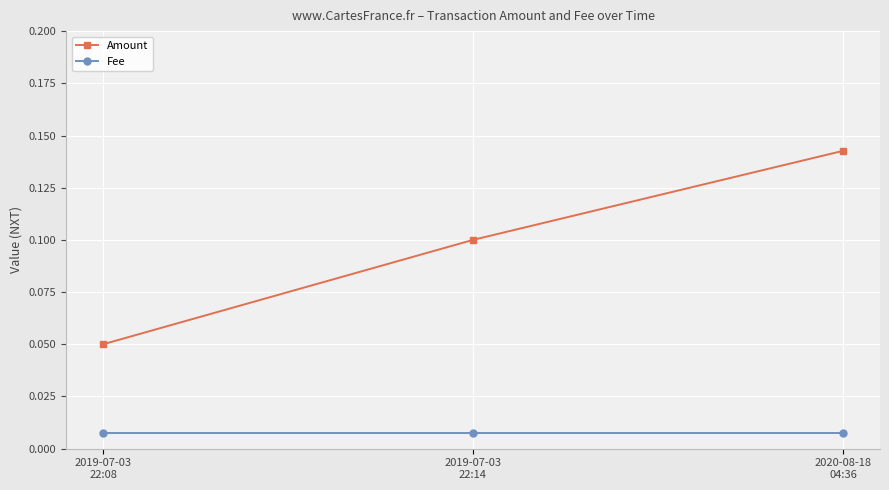

The Amount series shows 0.1 at 2020-08-18
04:36. True or false?

True